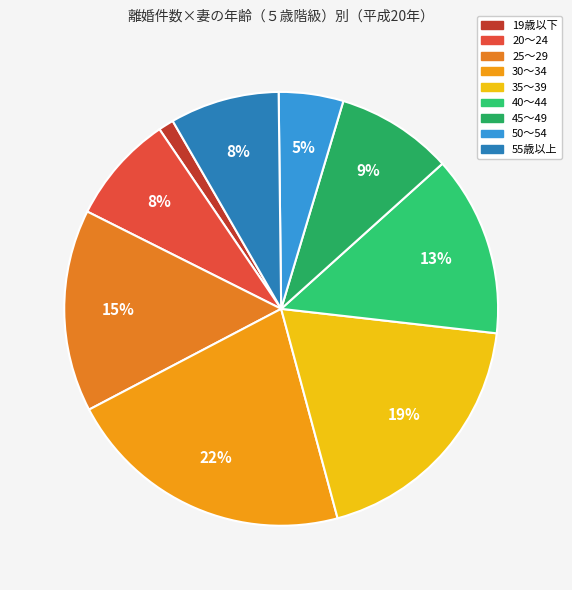

Does any single category account for the majority?

No